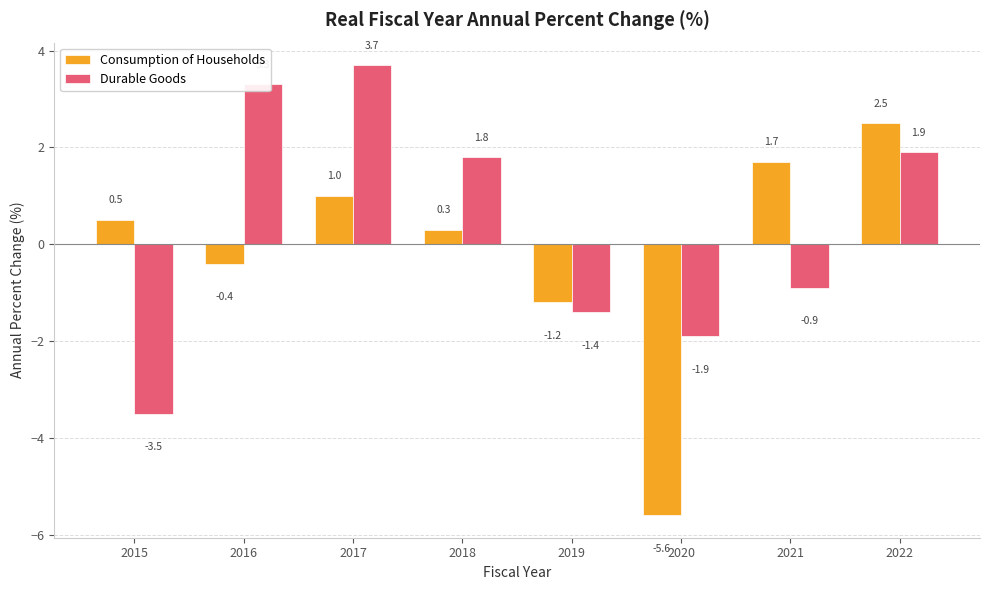

What is the value of the Consumption of Households bar at the 1st from the left?

0.5